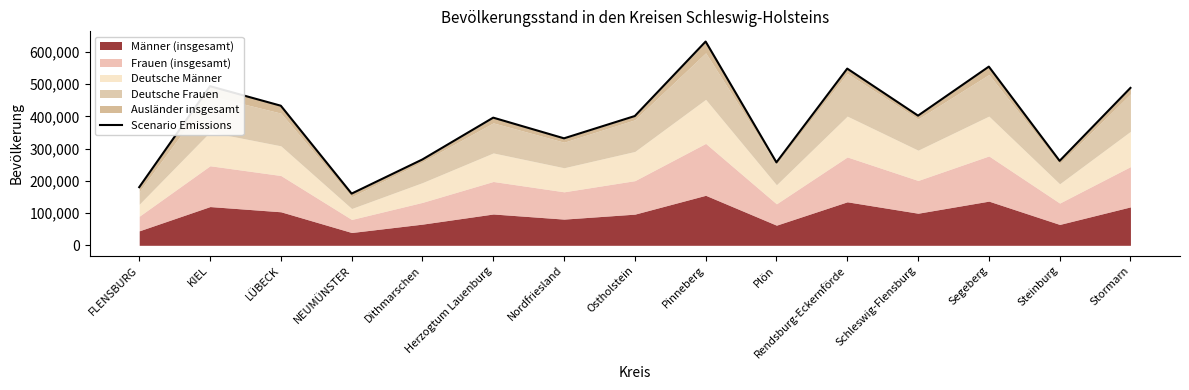

The value at Segeberg is 243832. True or false?

False